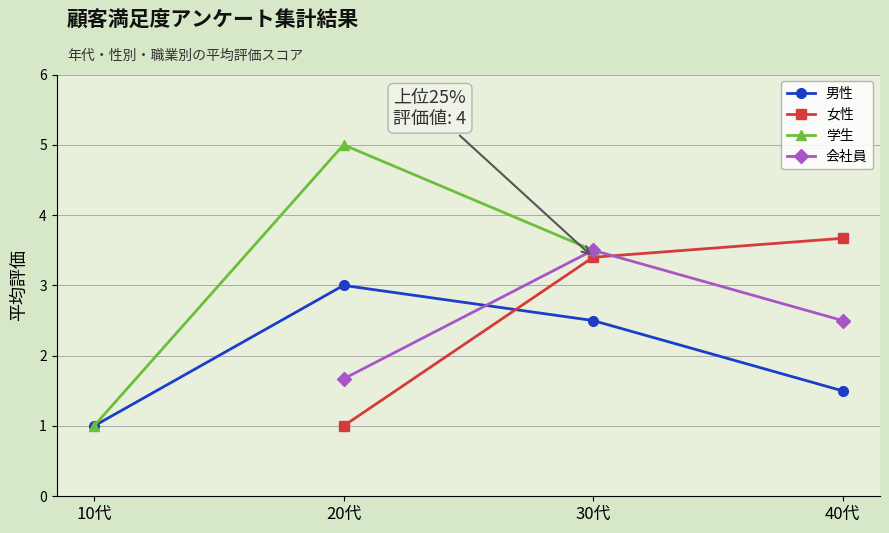

How many interior local peaks does the 男性 series have?

1